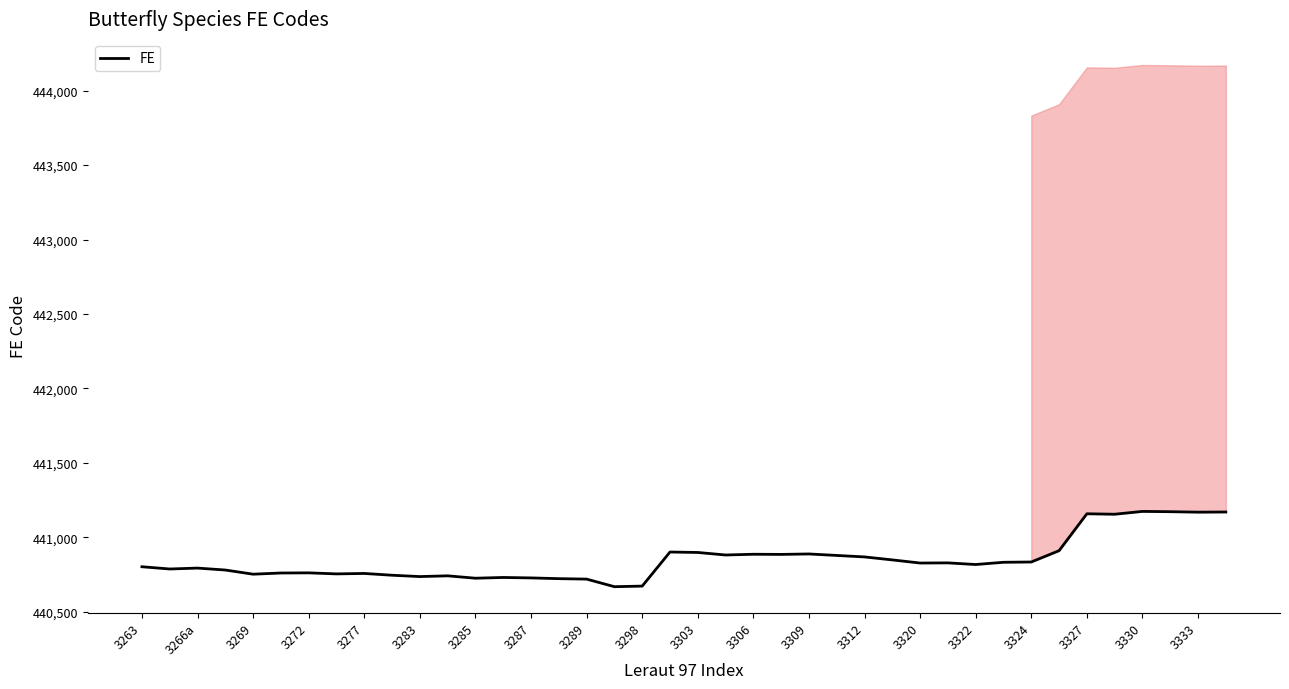

Reading left to right, list all the values displayed in this chart.

440801	440786	440792	440779	440751	440759	440760	440753	440756	440744	440735	440740	440724	440729	440726	440721	440718	440667	440671	440900	440897	440880	440885	440884	440887	440877	440867	440847	440826	440827	440816	440831	440833	440909	441157	441154	441173	441171	441168	441169